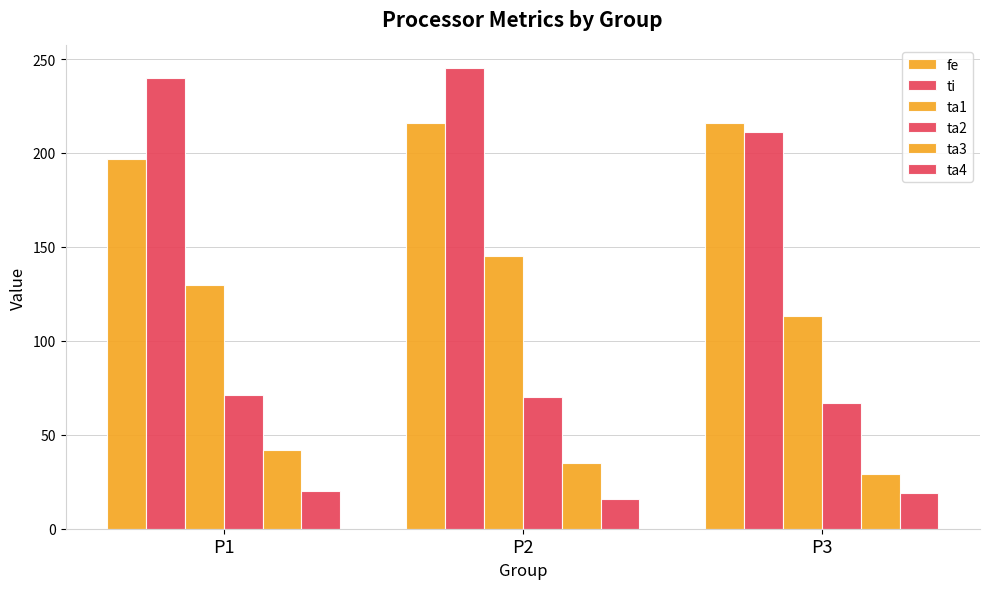

What is the difference between the maximum and minimum values in the ta4 series?

4